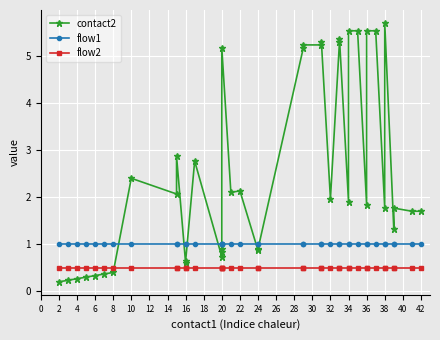

How many lines are shown in the chart?

3